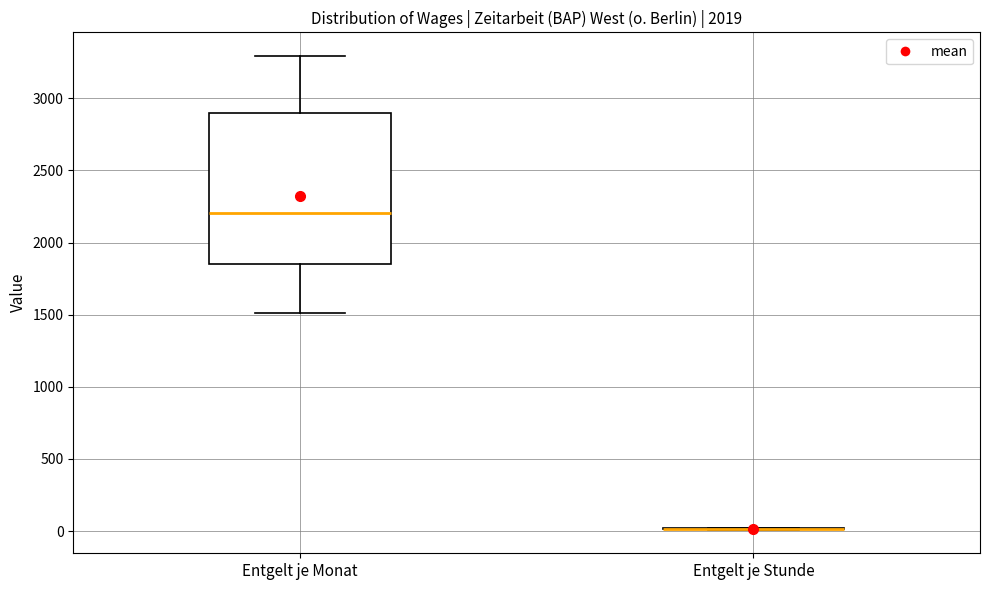

Comparing the boxes themselves (not the whiskers), which one is the tallest?

Entgelt je Monat